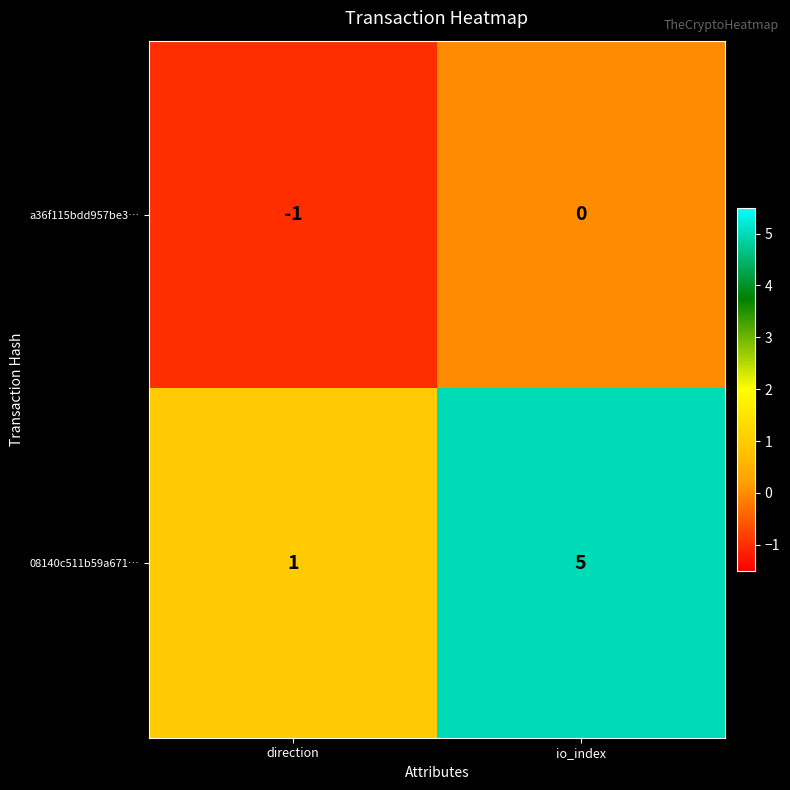

How many series are shown in this chart?

2